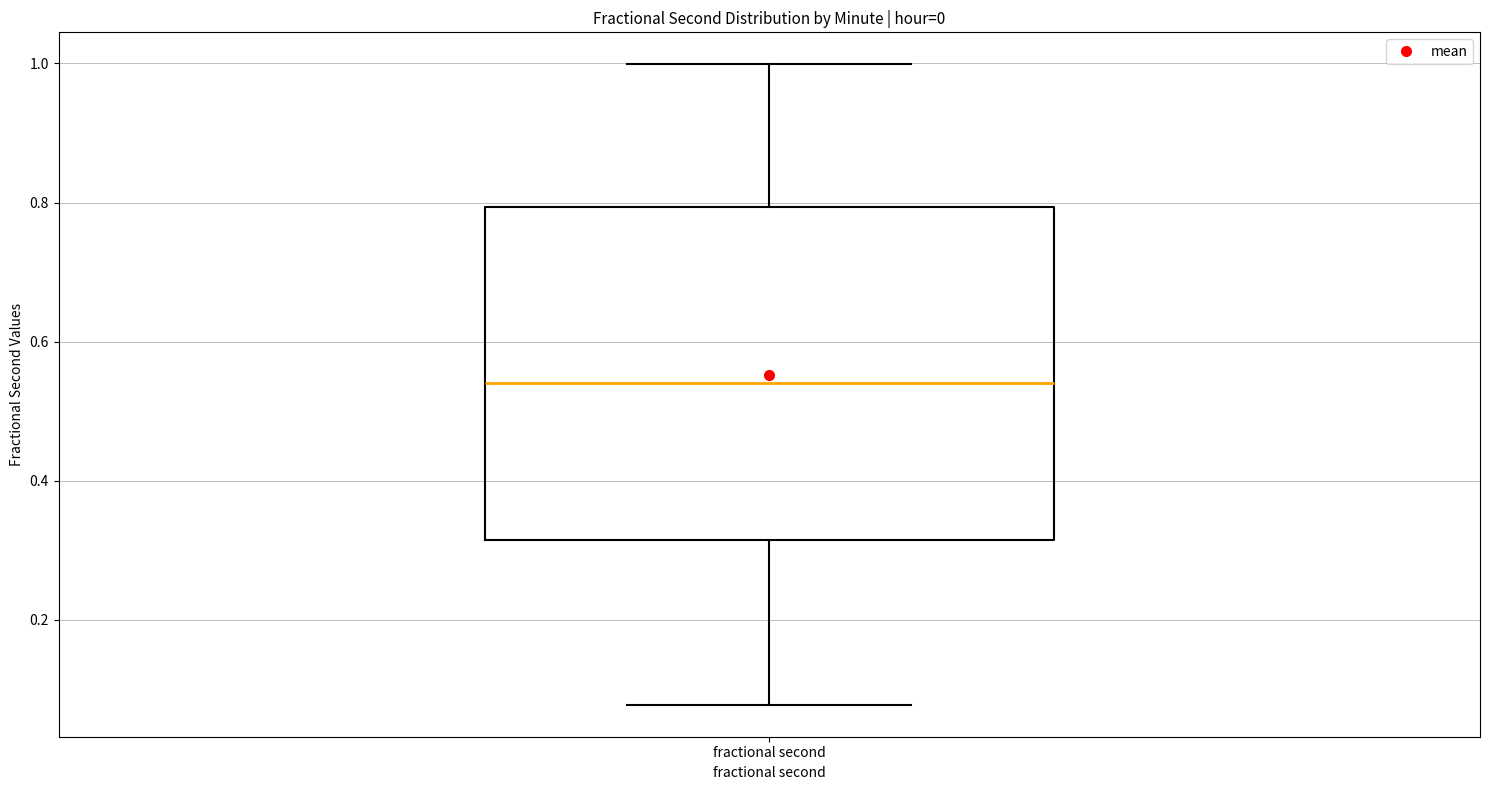

Where does the lower whisker of the box for fractional second end on the y-axis? The values are not printed on the chart, so give them approximately, as read against the axis.

0.08